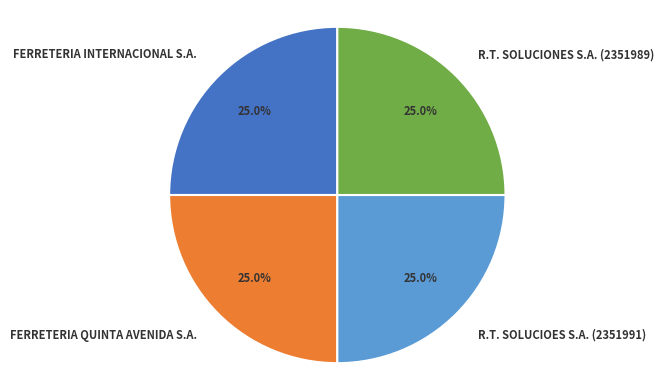

The FERRETERIA INTERNACIONAL S.A. slice represents 25% of the pie. True or false?

True